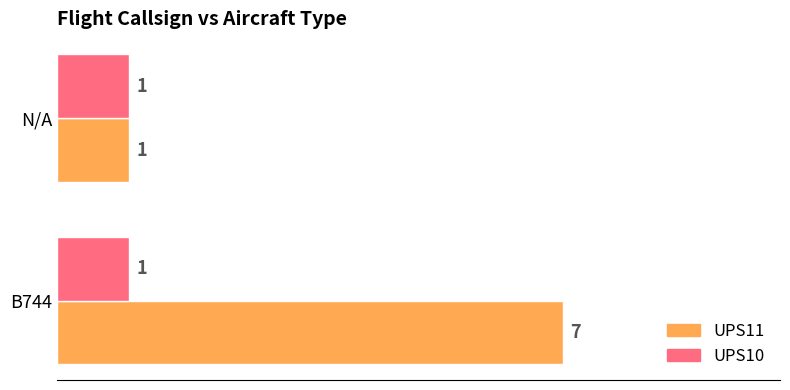

List the series in order of their overall mean, lowest first.

UPS10, UPS11